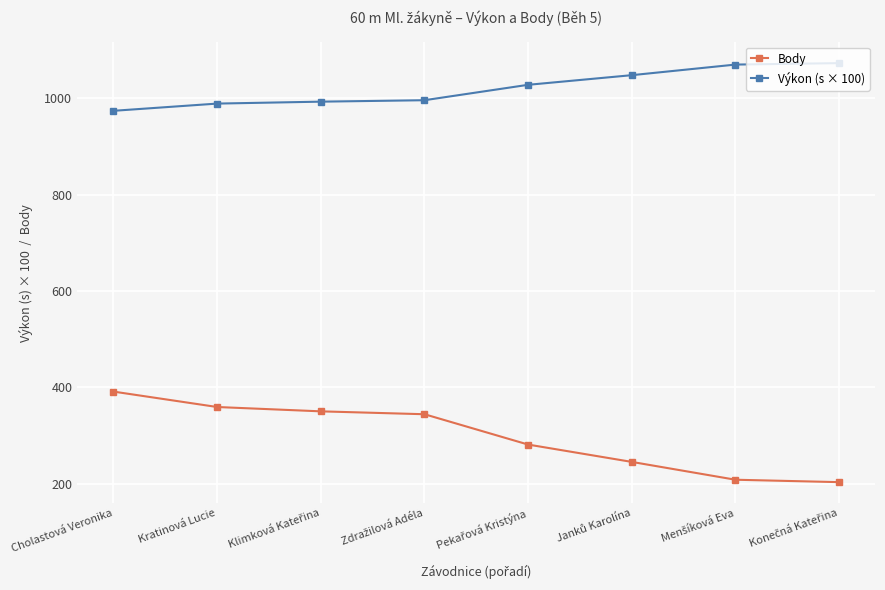

How many categories are shown in the chart?

8